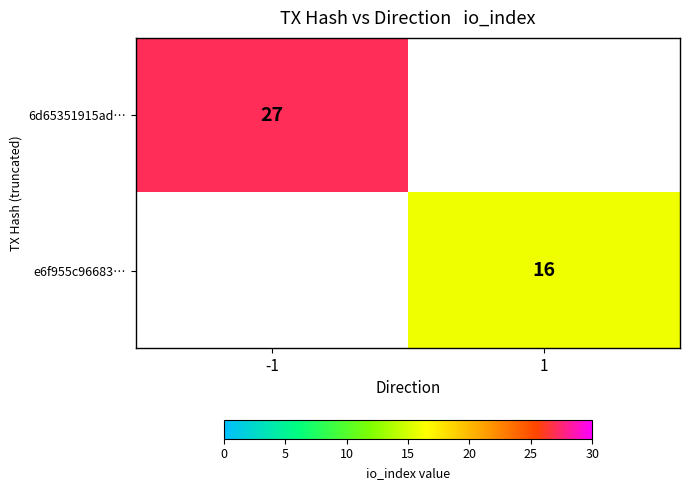

The 6d65351915ad… series shows 10 at -1. True or false?

False